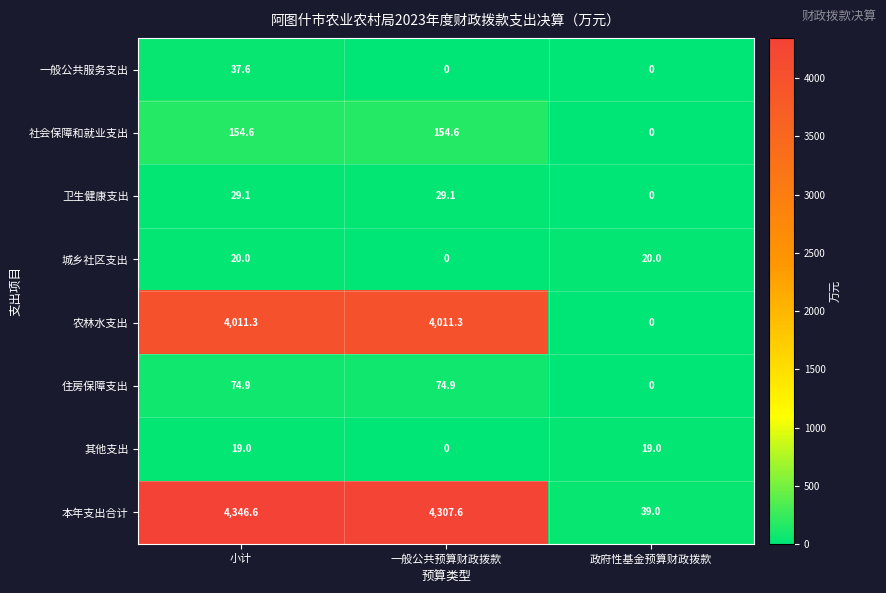

Which label corresponds to the largest value in the chart?

小计